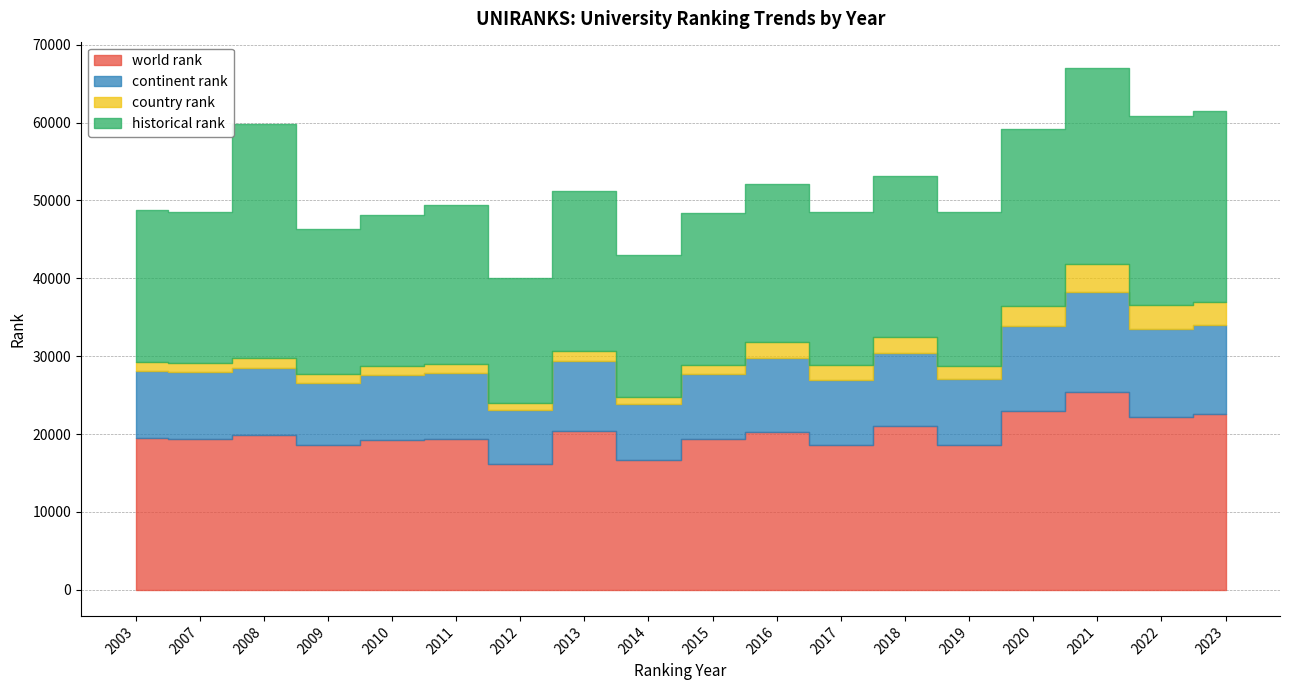

True or false: country rank and continent rank intersect in this chart.

False